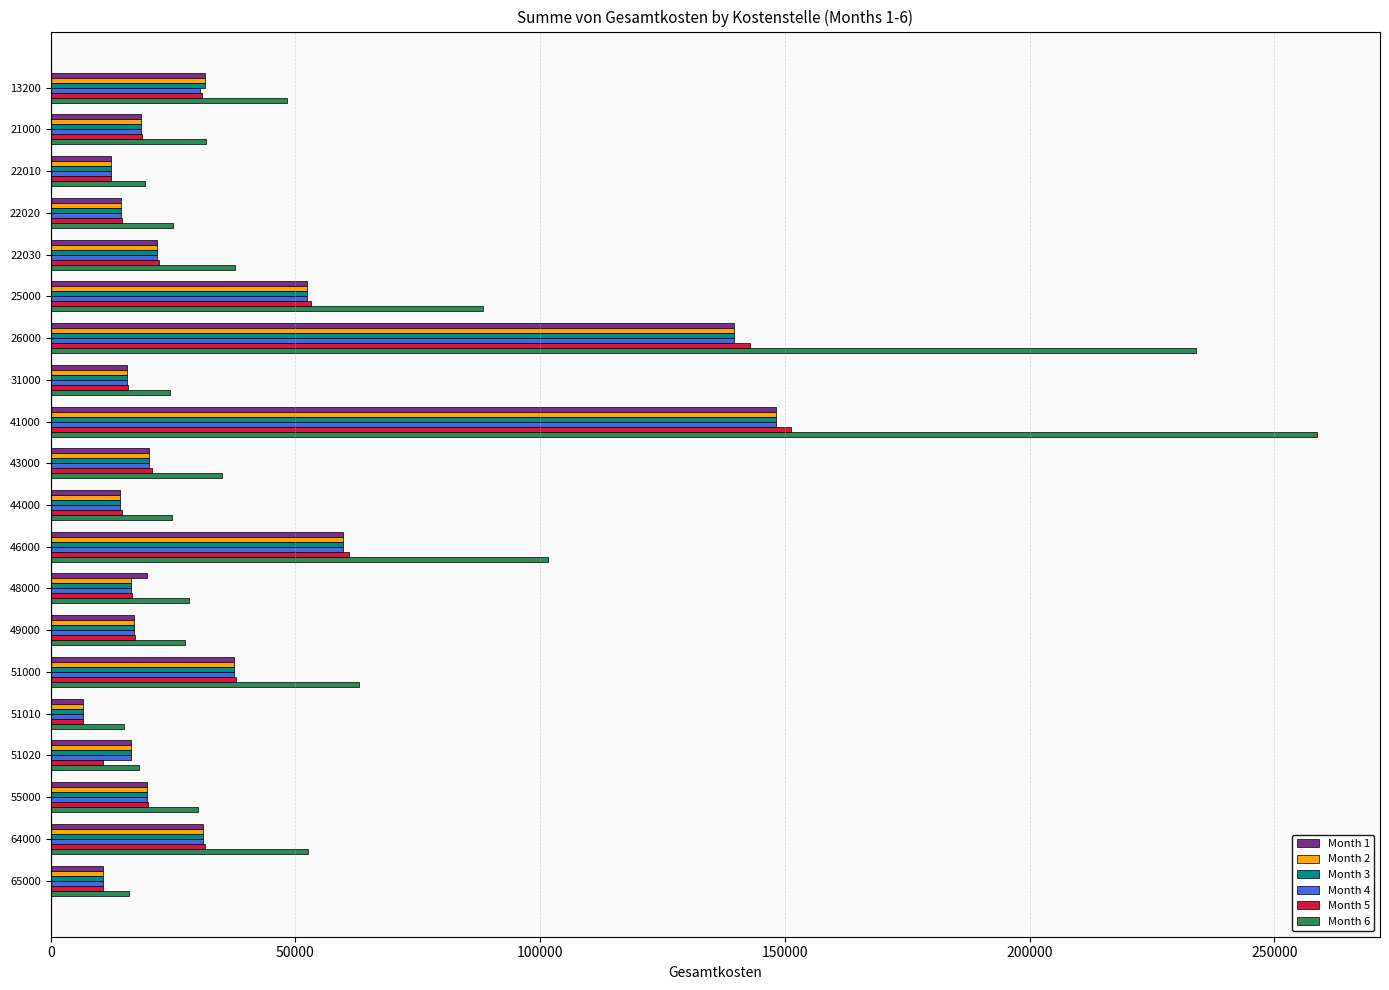

How many data points in Month 2 are above 19603?

10